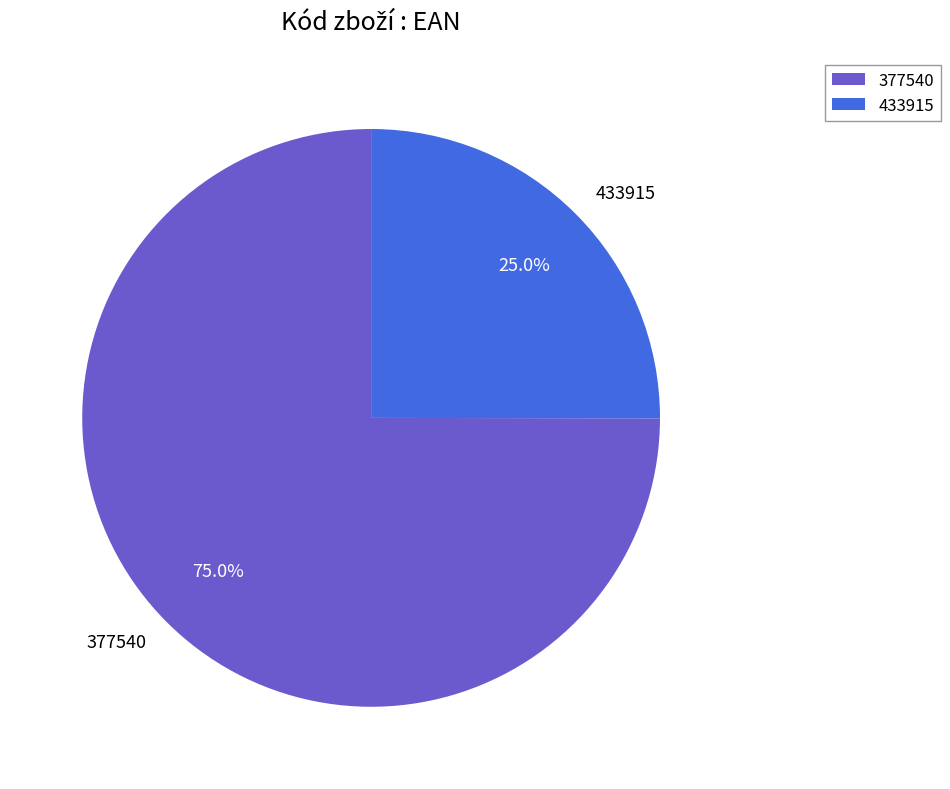

To the nearest percent, what percentage of the pie is 433915?

25%